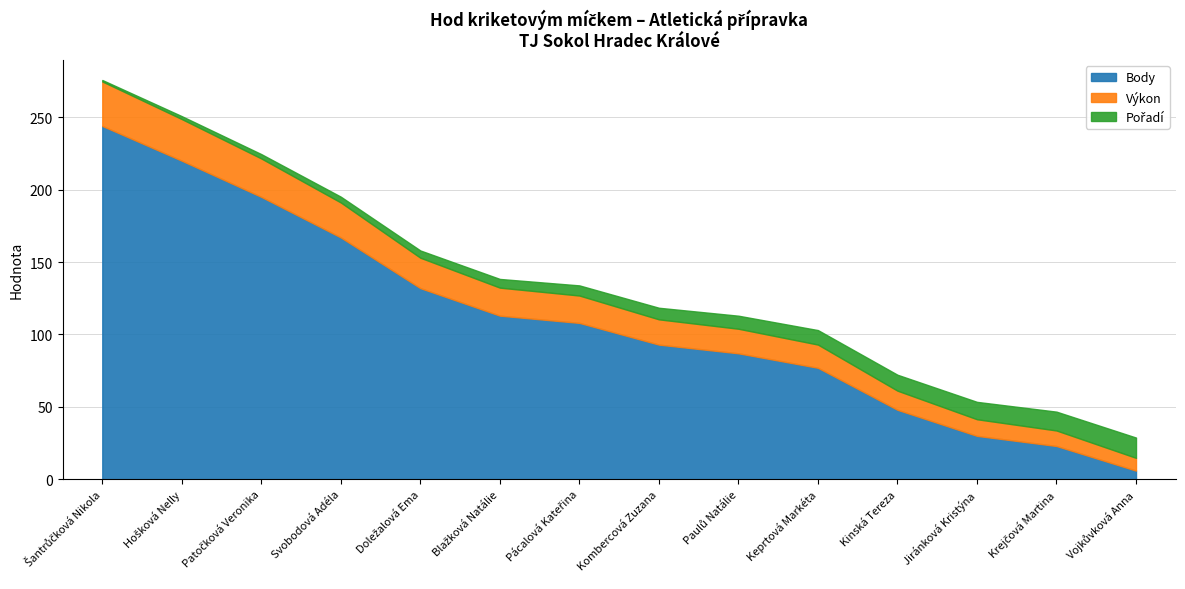

True or false: Výkon has more than 1 interior local peaks.

False